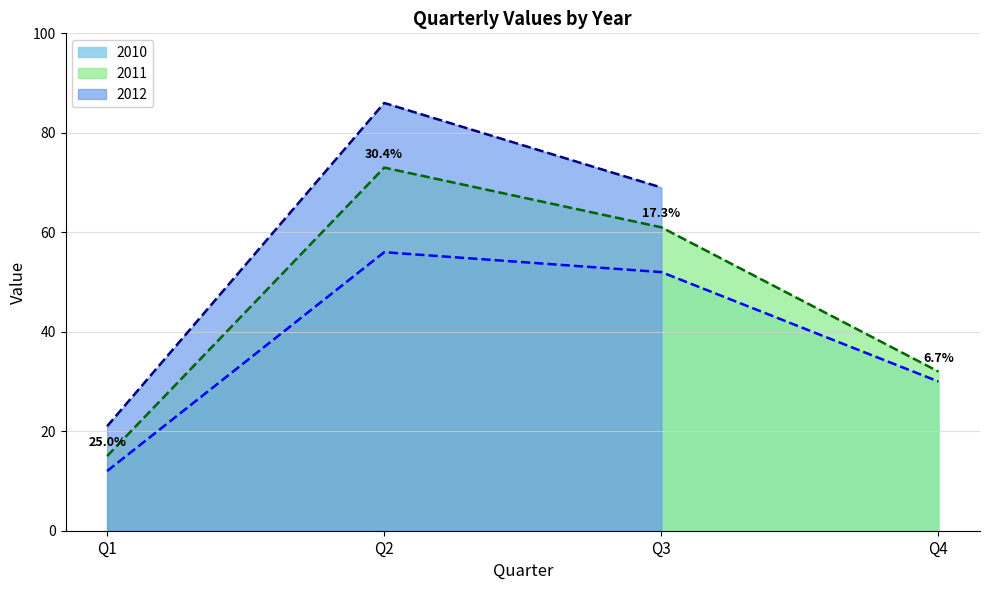

The 2010 series shows 12 at Q1. True or false?

True